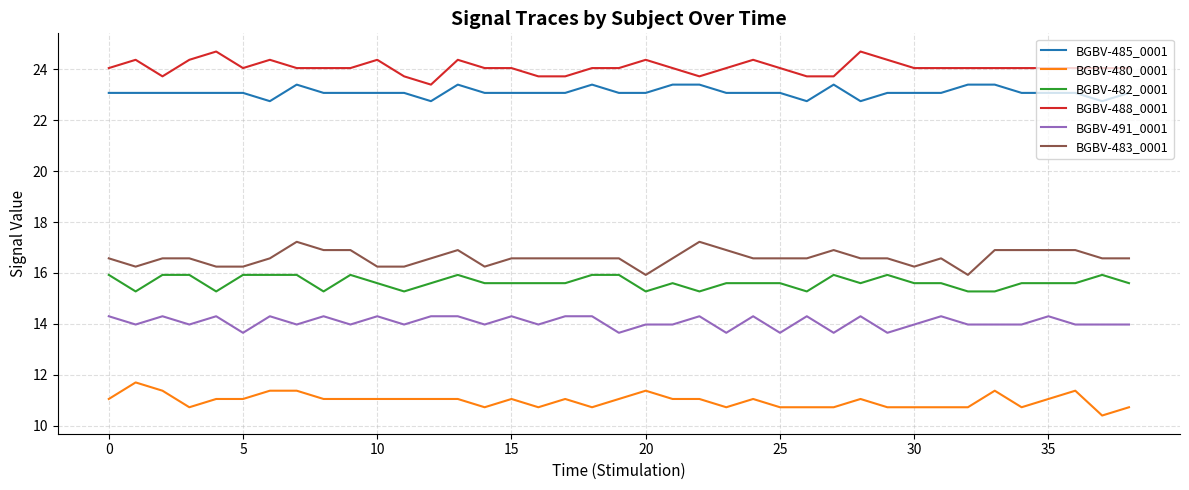

Reading right to left, extract all data points from this chart.

BGBV-485_0001: 23.1	22.7	23.1	23.1	23.1	23.4	23.4	23.1	23.1	23.1	22.7	23.4	22.7	23.1	23.1	23.1	23.4	23.4	23.1	23.1	23.4	23.1	23.1	23.1	23.1	23.4	22.7	23.1	23.1	23.1	23.1	23.4	22.7	23.1	23.1	23.1	23.1	23.1	23.1
BGBV-480_0001: 10.7	10.4	11.4	11.0	10.7	11.4	10.7	10.7	10.7	10.7	11.0	10.7	10.7	10.7	11.0	10.7	11.0	11.0	11.4	11.0	10.7	11.0	10.7	11.0	10.7	11.0	11.0	11.0	11.0	11.0	11.0	11.4	11.4	11.0	11.0	10.7	11.4	11.7	11.0
BGBV-482_0001: 15.6	15.9	15.6	15.6	15.6	15.3	15.3	15.6	15.6	15.9	15.6	15.9	15.3	15.6	15.6	15.6	15.3	15.6	15.3	15.9	15.9	15.6	15.6	15.6	15.6	15.9	15.6	15.3	15.6	15.9	15.3	15.9	15.9	15.9	15.3	15.9	15.9	15.3	15.9
BGBV-488_0001: 24.0	24.0	24.0	24.0	24.0	24.0	24.0	24.0	24.0	24.4	24.7	23.7	23.7	24.0	24.4	24.0	23.7	24.0	24.4	24.0	24.0	23.7	23.7	24.0	24.0	24.4	23.4	23.7	24.4	24.0	24.0	24.0	24.4	24.0	24.7	24.4	23.7	24.4	24.0
BGBV-491_0001: 14.0	14.0	14.0	14.3	14.0	14.0	14.0	14.3	14.0	13.6	14.3	13.6	14.3	13.6	14.3	13.6	14.3	14.0	14.0	13.6	14.3	14.3	14.0	14.3	14.0	14.3	14.3	14.0	14.3	14.0	14.3	14.0	14.3	13.6	14.3	14.0	14.3	14.0	14.3
BGBV-483_0001: 16.6	16.6	16.9	16.9	16.9	16.9	15.9	16.6	16.2	16.6	16.6	16.9	16.6	16.6	16.6	16.9	17.2	16.6	15.9	16.6	16.6	16.6	16.6	16.6	16.2	16.9	16.6	16.2	16.2	16.9	16.9	17.2	16.6	16.2	16.2	16.6	16.6	16.2	16.6